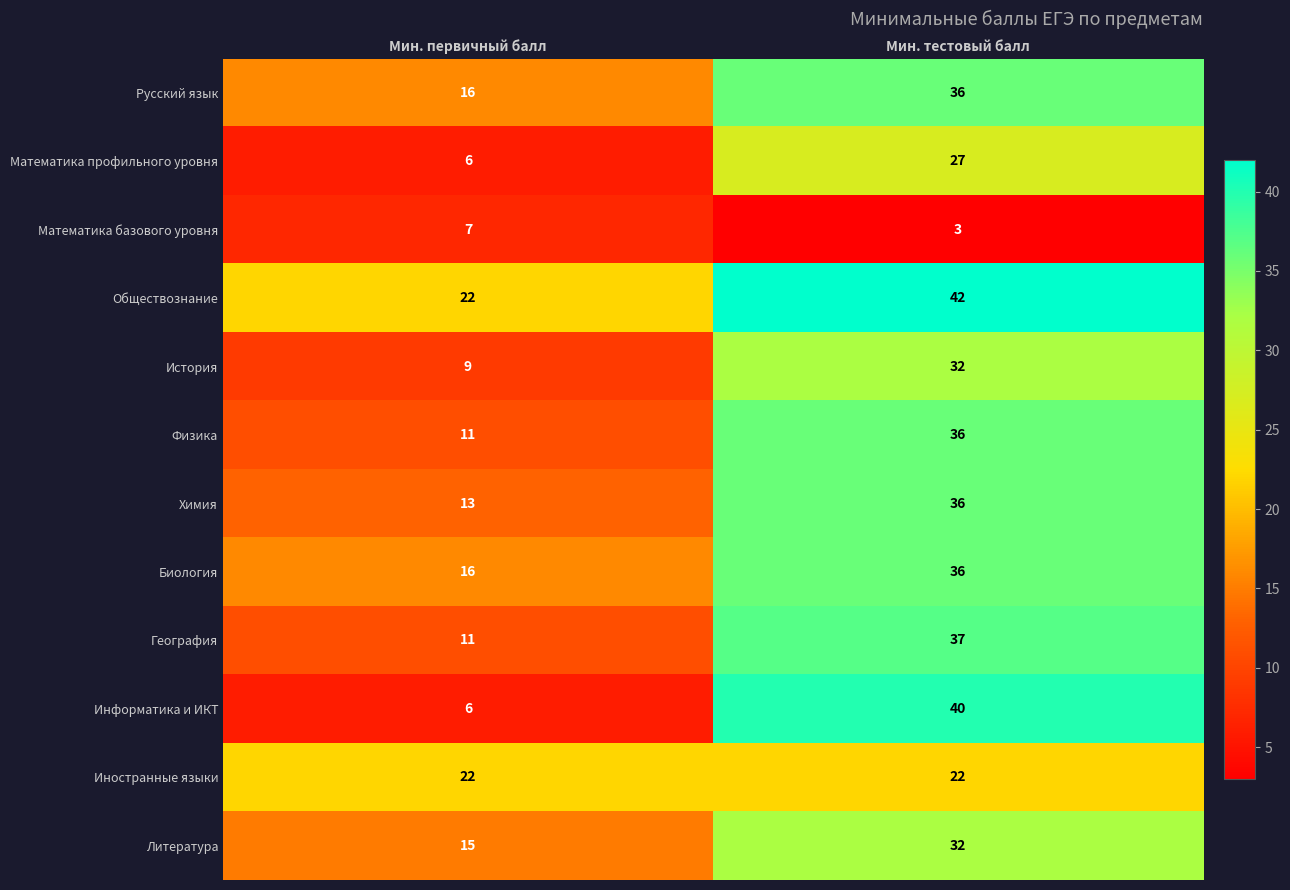

What is the maximum value for Русский язык?

36